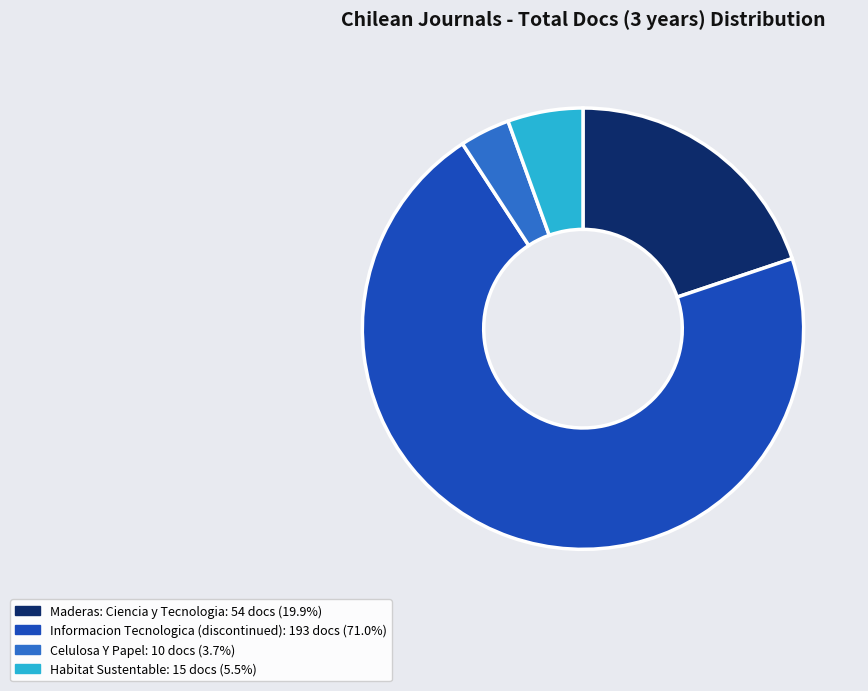

Between Maderas: Ciencia y Tecnologia and Informacion Tecnologica (discontinued), which is larger?

Informacion Tecnologica (discontinued)